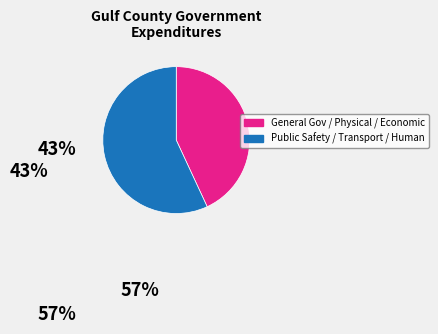

Count the number of slices in the pie.

2